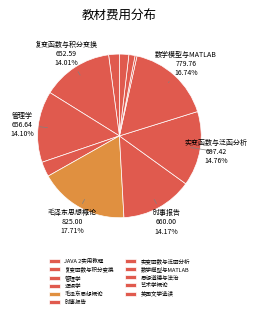

How many segments does this pie chart have?

11